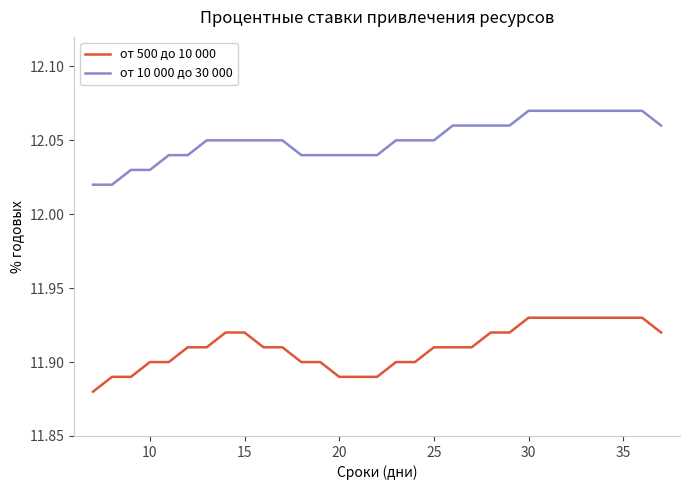

Rank the series by their maximum value, from lowest to highest.

от 500 до 10 000, от 10 000 до 30 000